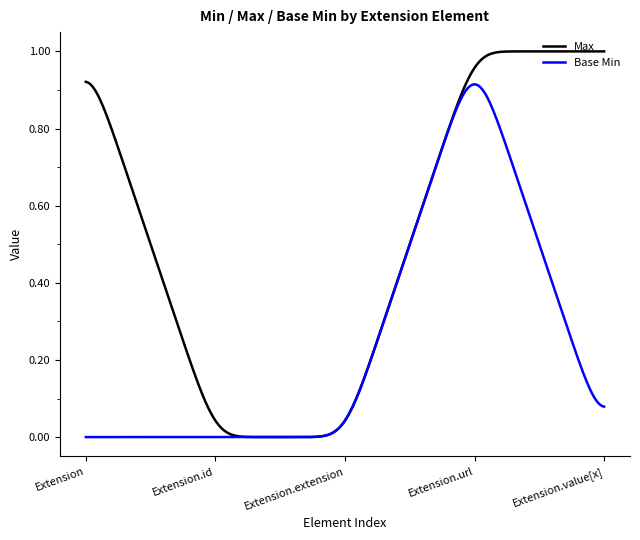

Which series has the largest range (max minus min)?

Max